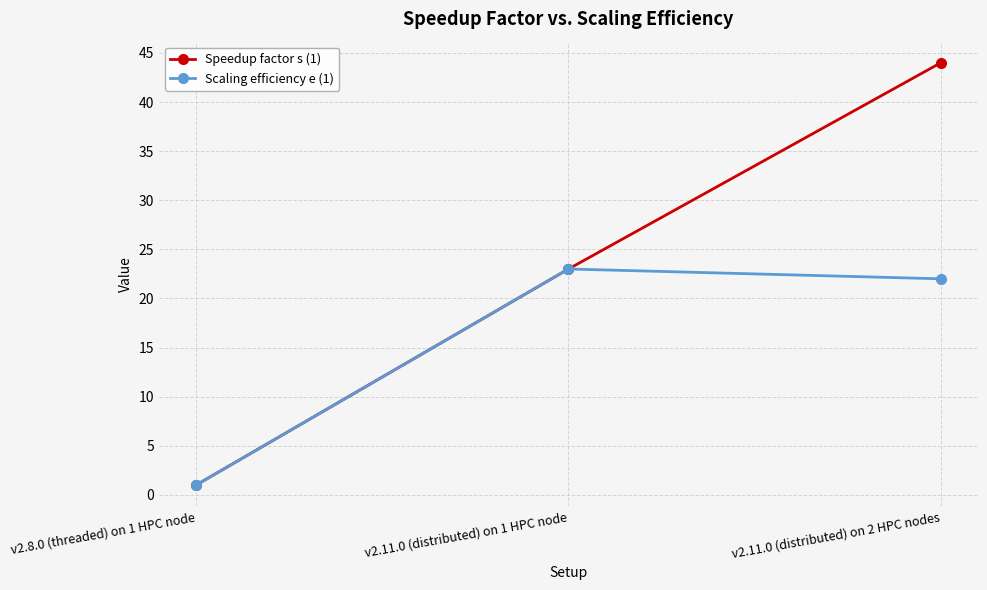

What is the label of the 2nd point from the right?

v2.11.0 (distributed) on 1 HPC node